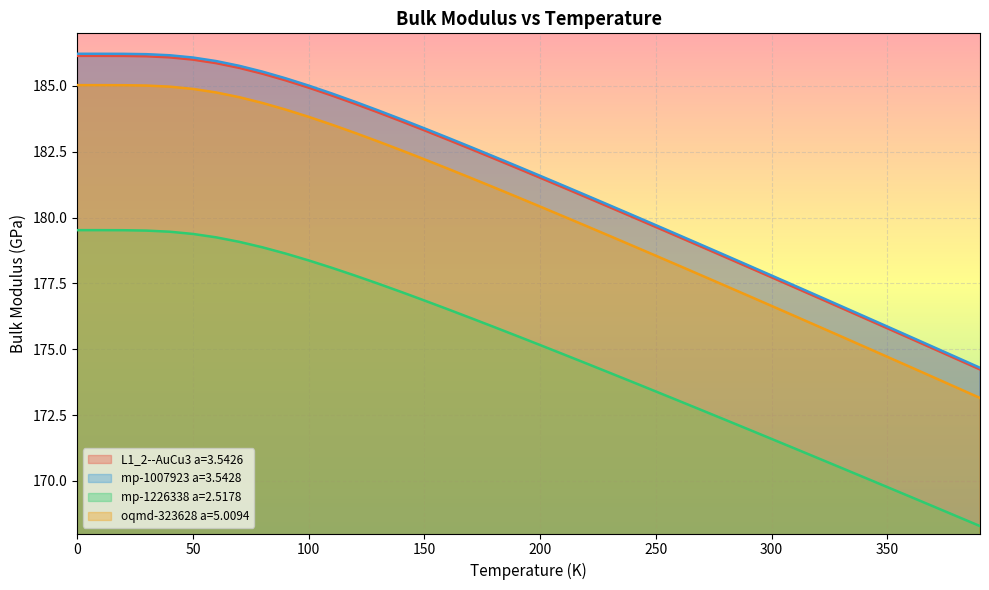

Is it true that oqmd-323628 a=5.0094 equals 49.8 at 260.0?

False